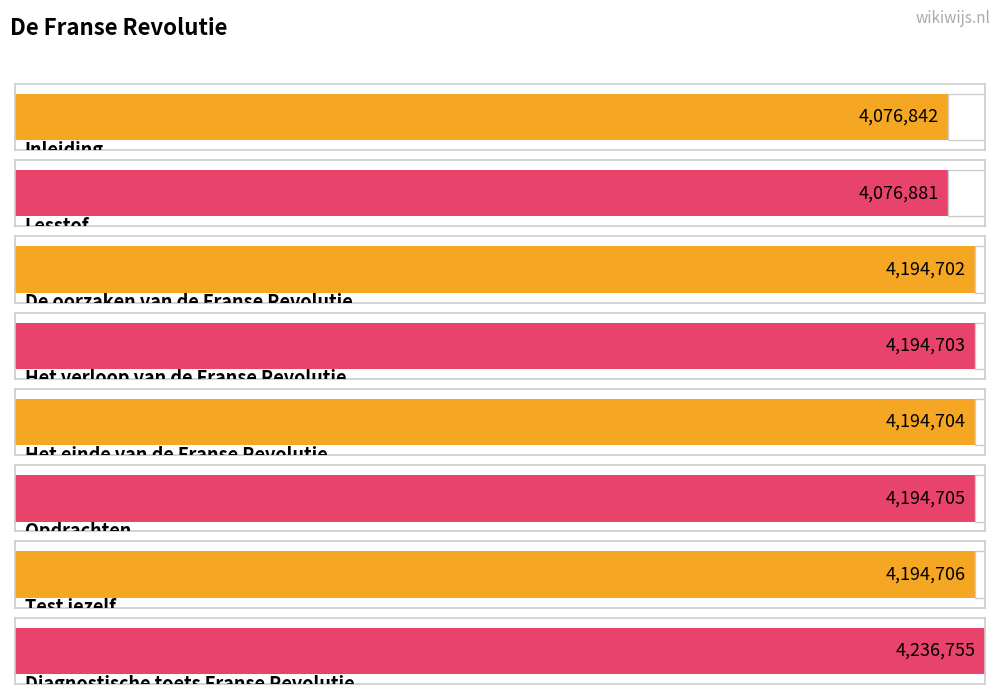

Reading left to right, extract all data points from this chart.

Inleiding=4076842	Lesstof=4076881	De oorzaken van de Franse Revolutie=4194702	Het verloop van de Franse Revolutie=4194703	Het einde van de Franse Revolutie=4194704	Opdrachten=4194705	Test jezelf=4194706	Diagnostische toets Franse Revolutie=4236755